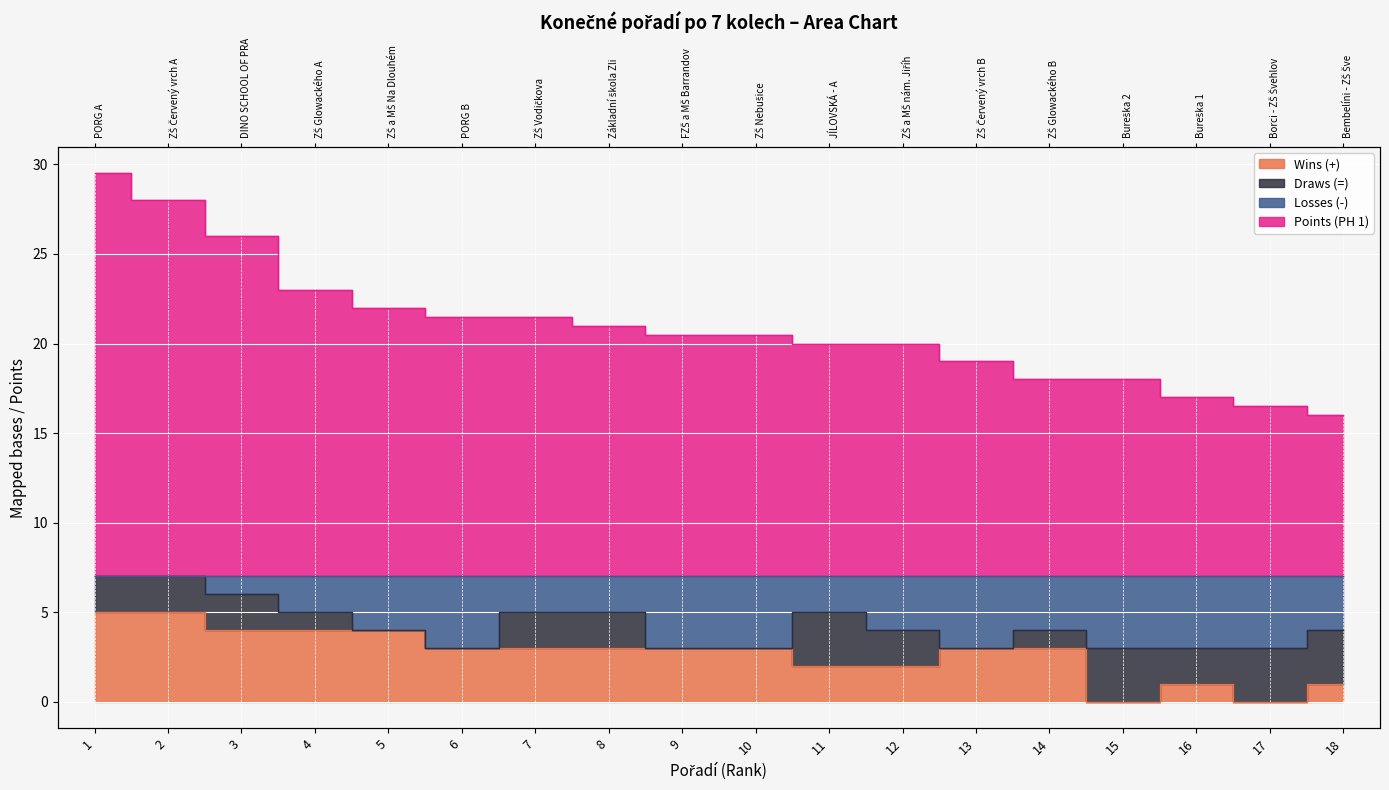

At how many categories does at least one series exceed 15?

18